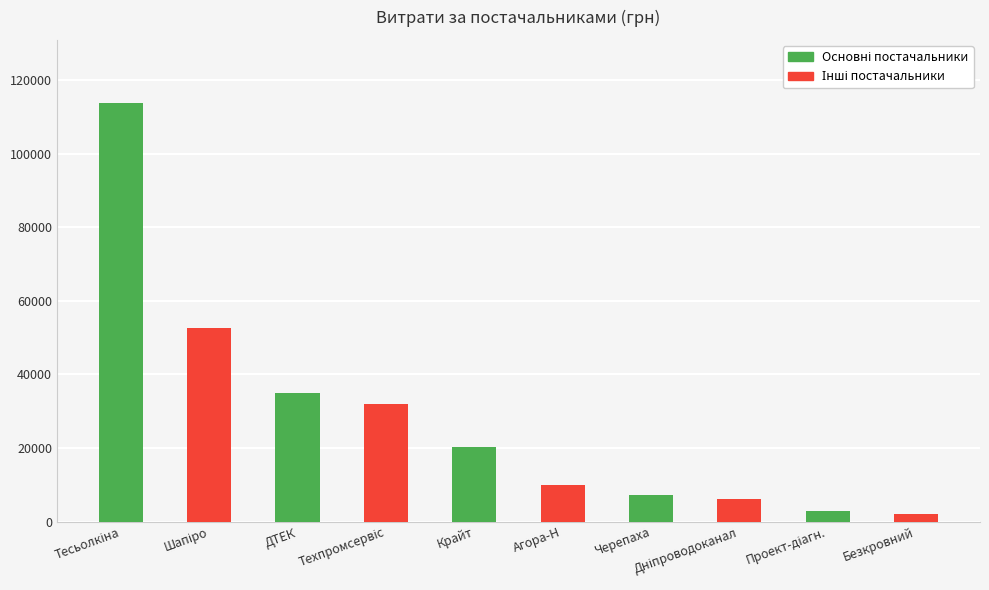

What is the total value across all series at Крайт?

30340.0